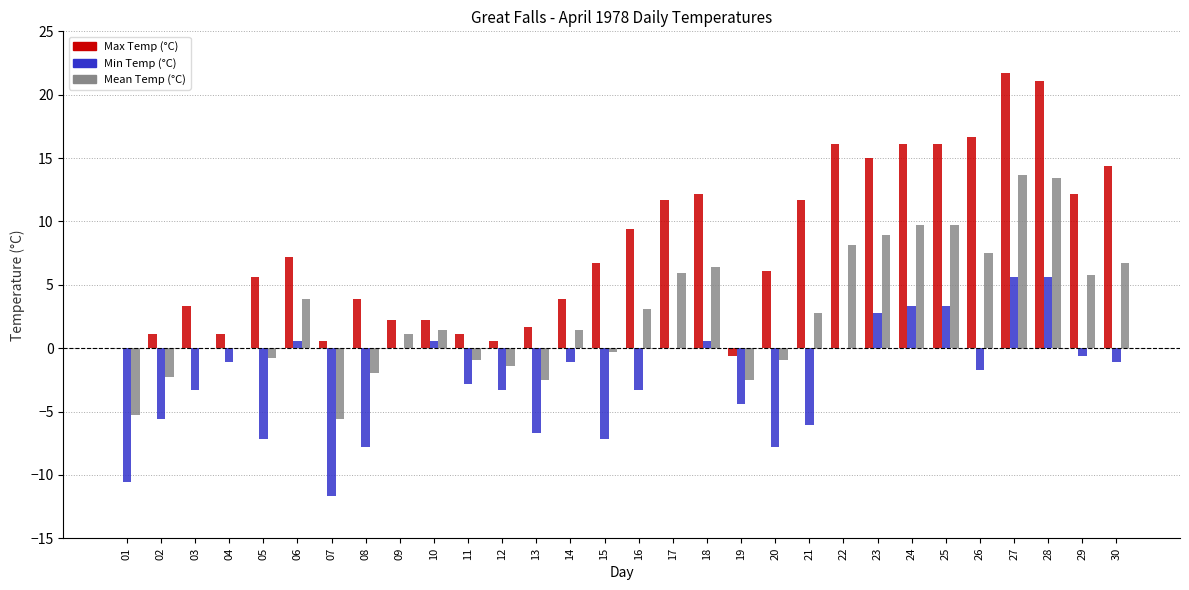

The Max Temp (°C) series shows 5.6 at 05. True or false?

True